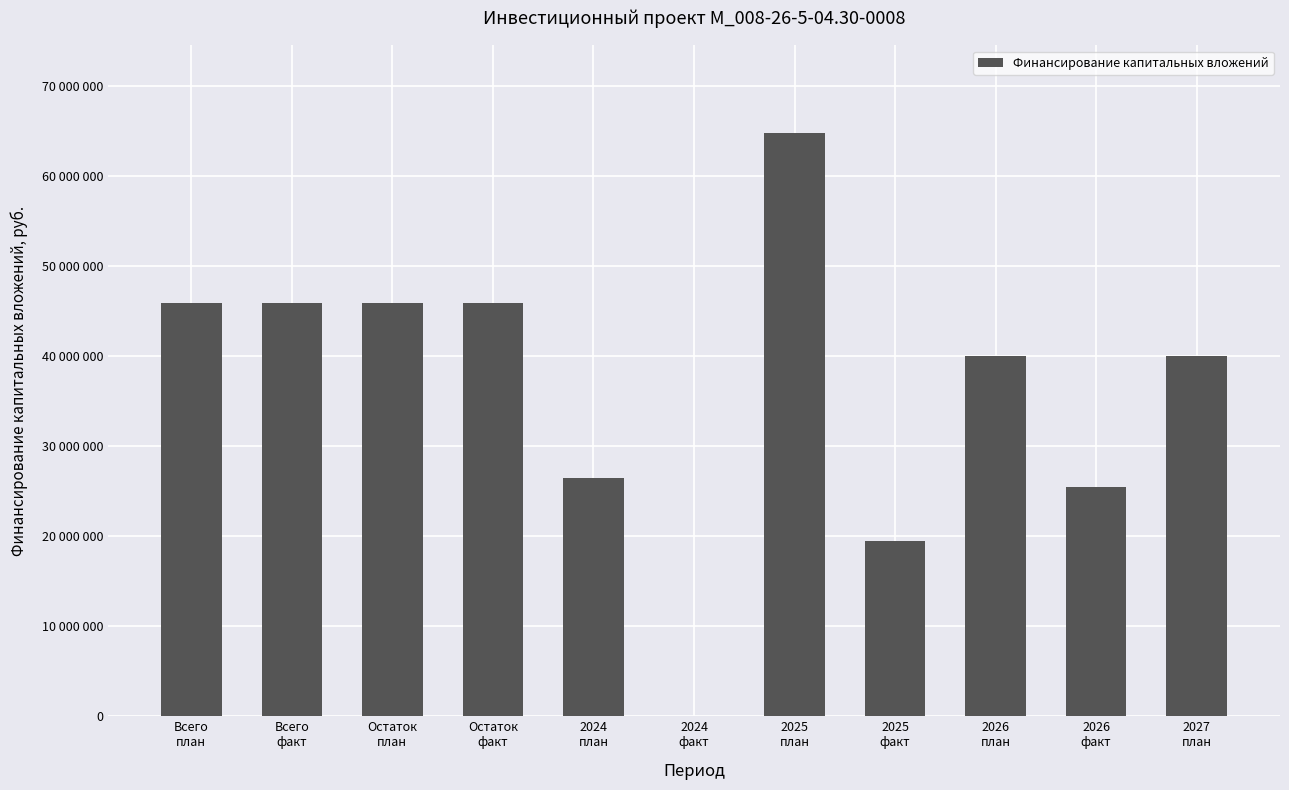

List the labels in order of value, largest first.

2025
план, Всего
план, Всего
факт, Остаток
план, Остаток
факт, 2026
план, 2027
план, 2024
план, 2026
факт, 2025
факт, 2024
факт